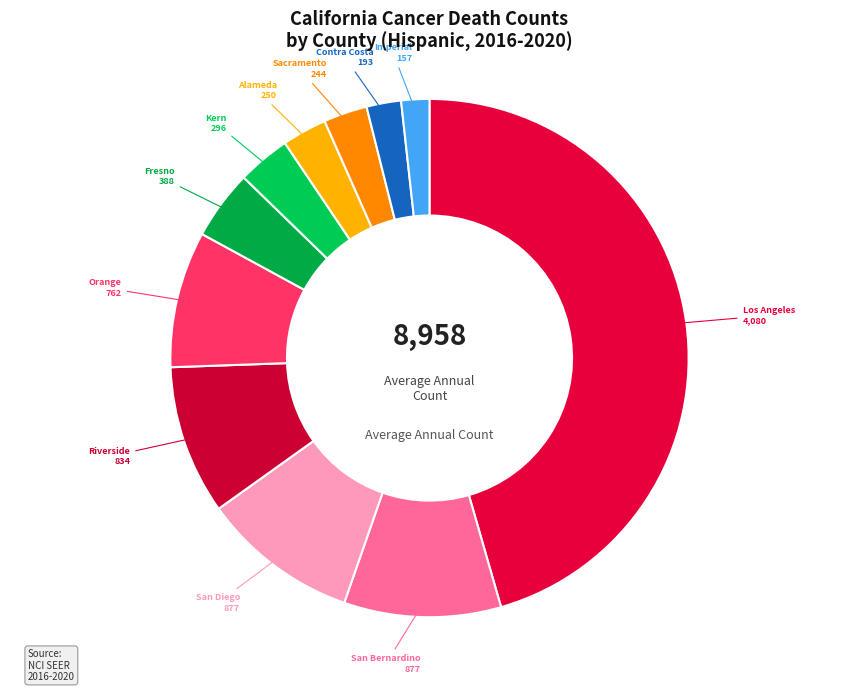

Count the number of slices in the pie.

11